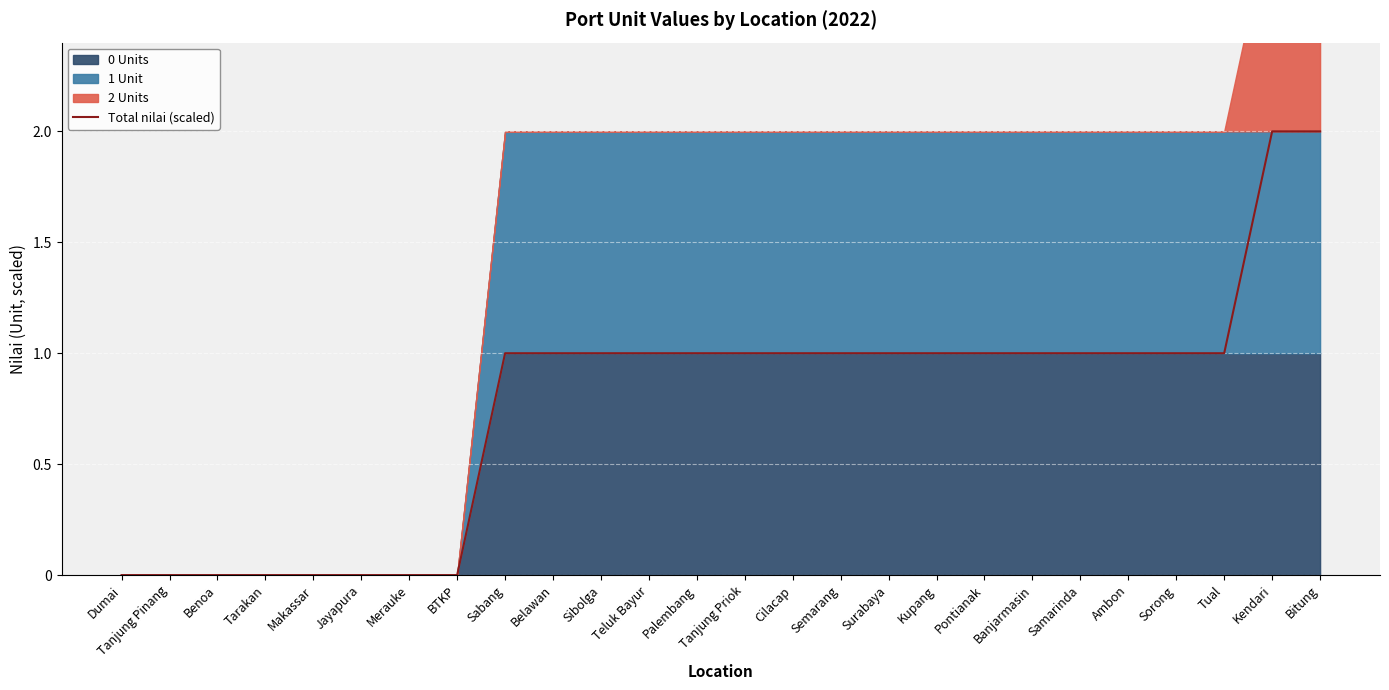

How many categories are shown in the chart?

26